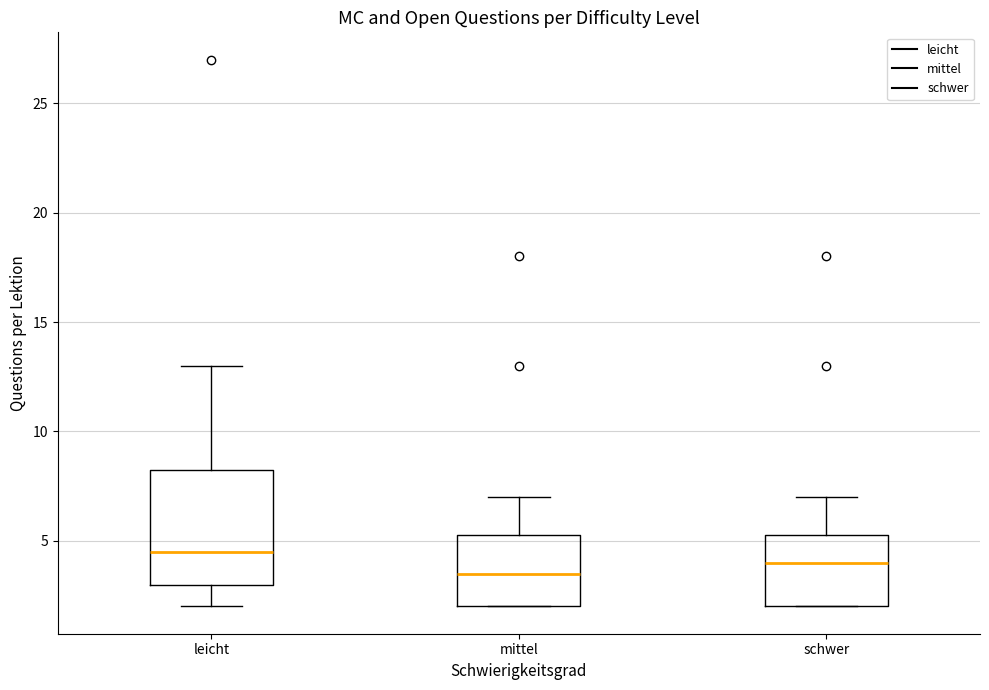

Reading left to right, transcribe this box plot: for each box, give where its median line is, the range the box spans, and where its two whiskers end, as read against the y-axis. The values are not printed on the chart, so give them approximately, as read against the axis.

leicht: median 4.5, box 3.0 to 8.5, whiskers 2.0 to 13.0
mittel: median 3.5, box 2.0 to 5.5, whiskers 2.0 to 7.0
schwer: median 4.0, box 2.0 to 5.5, whiskers 2.0 to 7.0